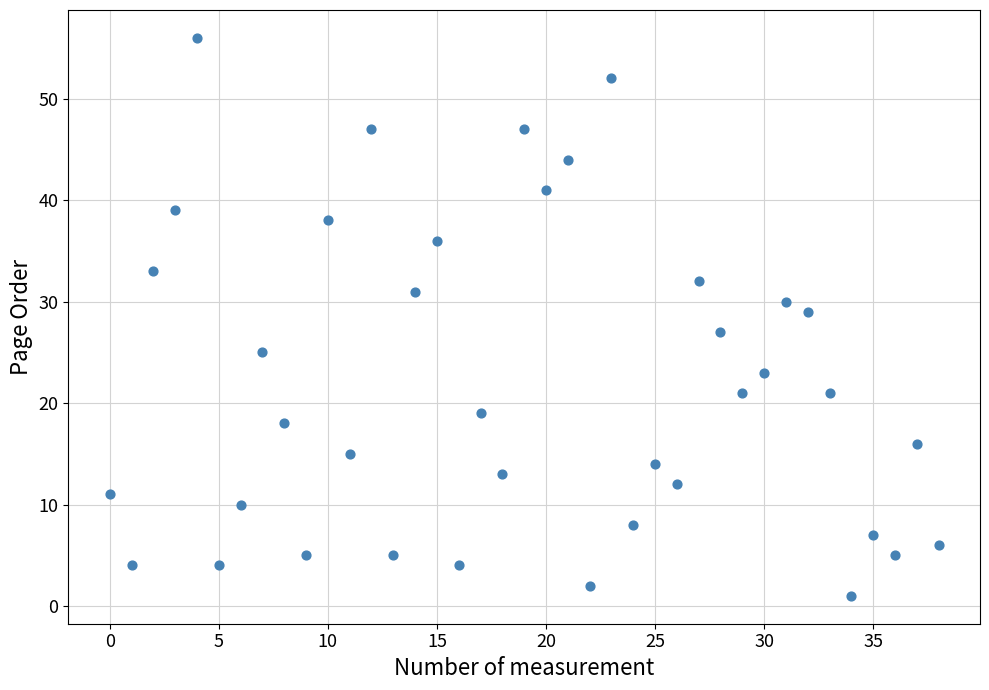

What is the range of Y values (max minus min)?

55